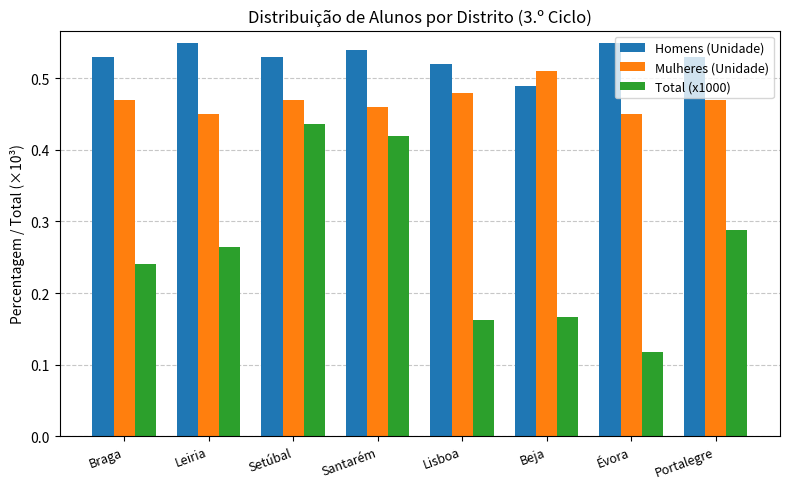

What is the total value across all series at Setúbal?

1.4